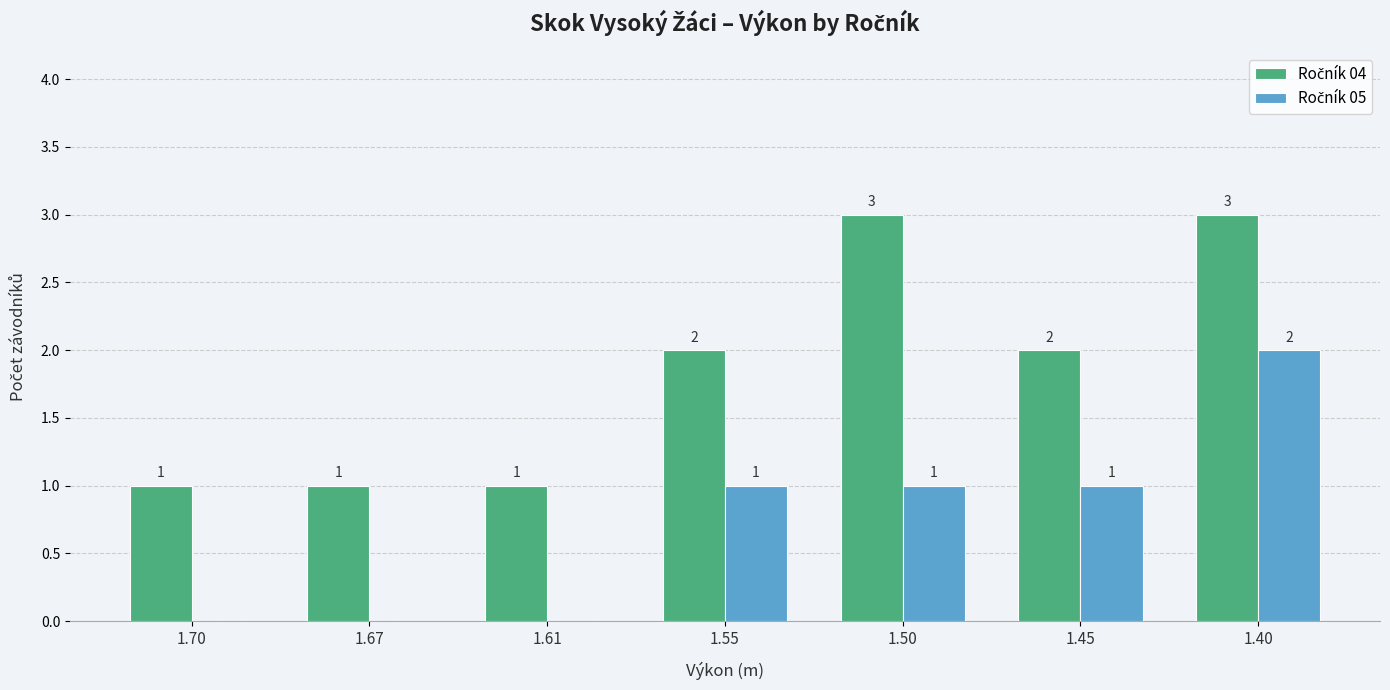

At which category is the sum across all series the highest?

1.40